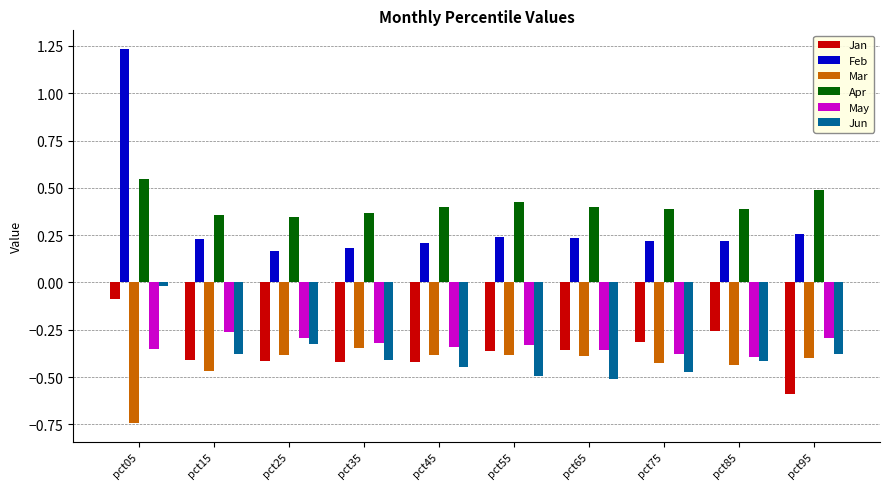

At which category does the chart reach its minimum across all series?

pct05